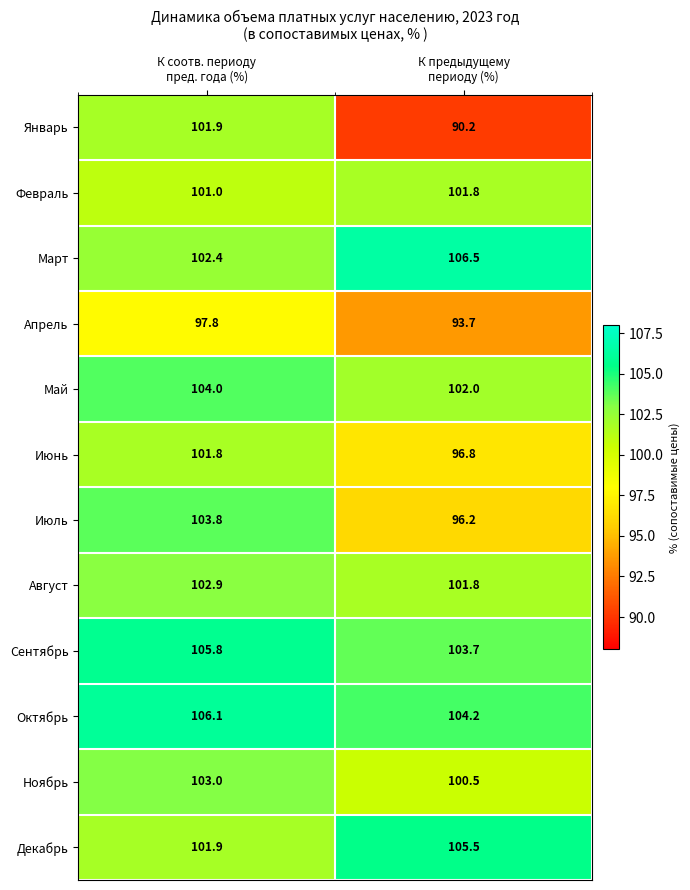

Reading left to right, extract all data points from this chart.

Январь: 101.9	90.2
Февраль: 101.0	101.8
Март: 102.4	106.5
Апрель: 97.8	93.7
Май: 104.0	102.0
Июнь: 101.8	96.8
Июль: 103.8	96.2
Август: 102.9	101.8
Сентябрь: 105.8	103.7
Октябрь: 106.1	104.2
Ноябрь: 103.0	100.5
Декабрь: 101.9	105.5